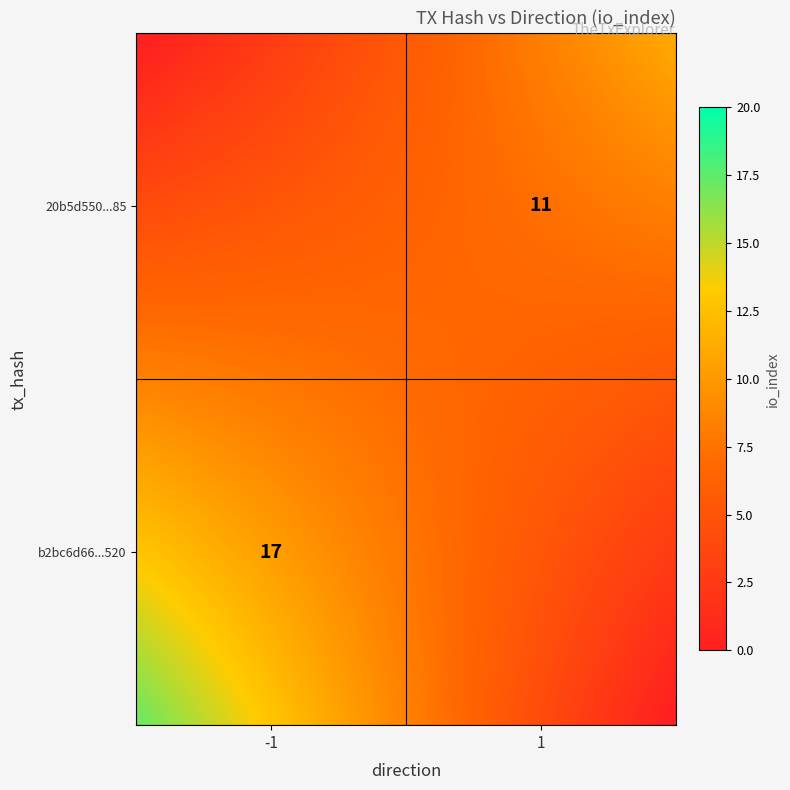

Which series changed the most between -1 and 1?

b2bc6d66048fb6dd3fc3e7e17717c5864abc520